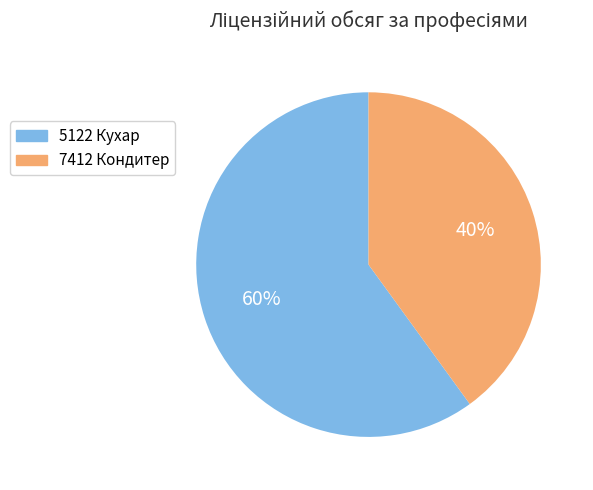

Is 7412 Кондитер the majority of the pie?

No